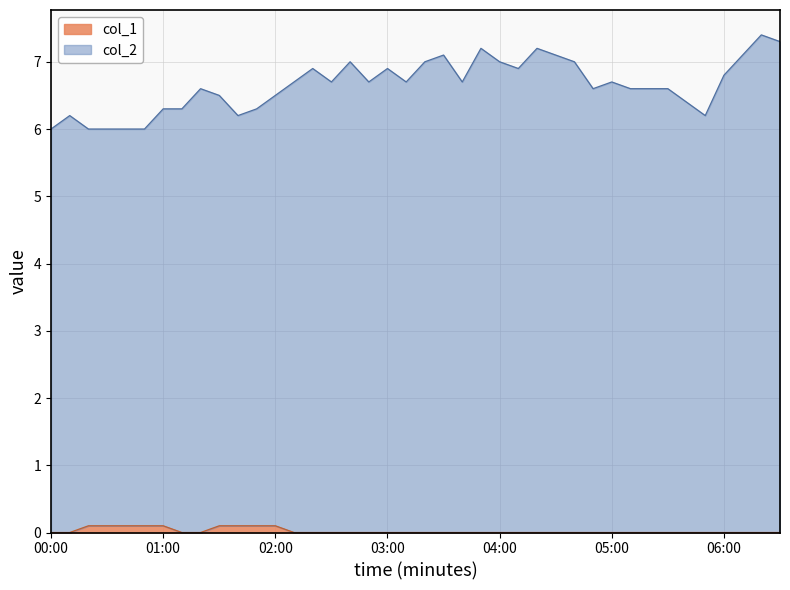

Read the col_2 value at 04:50.

6.6